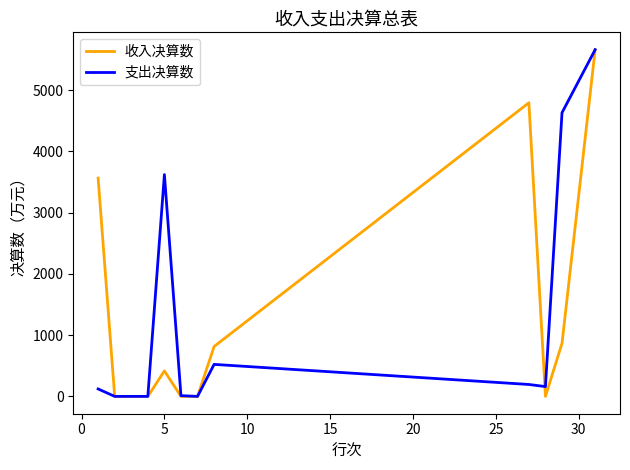

What are all the series names shown in the legend?

收入决算数, 支出决算数